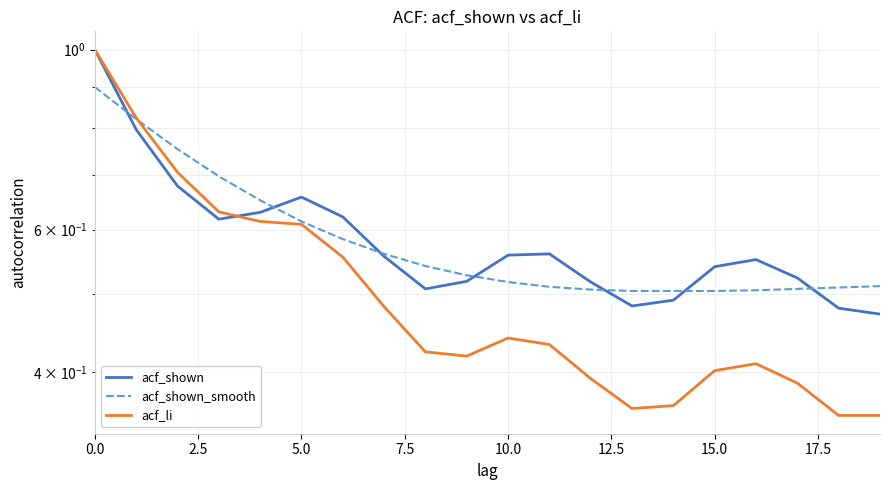

What position from the left is 14?

15